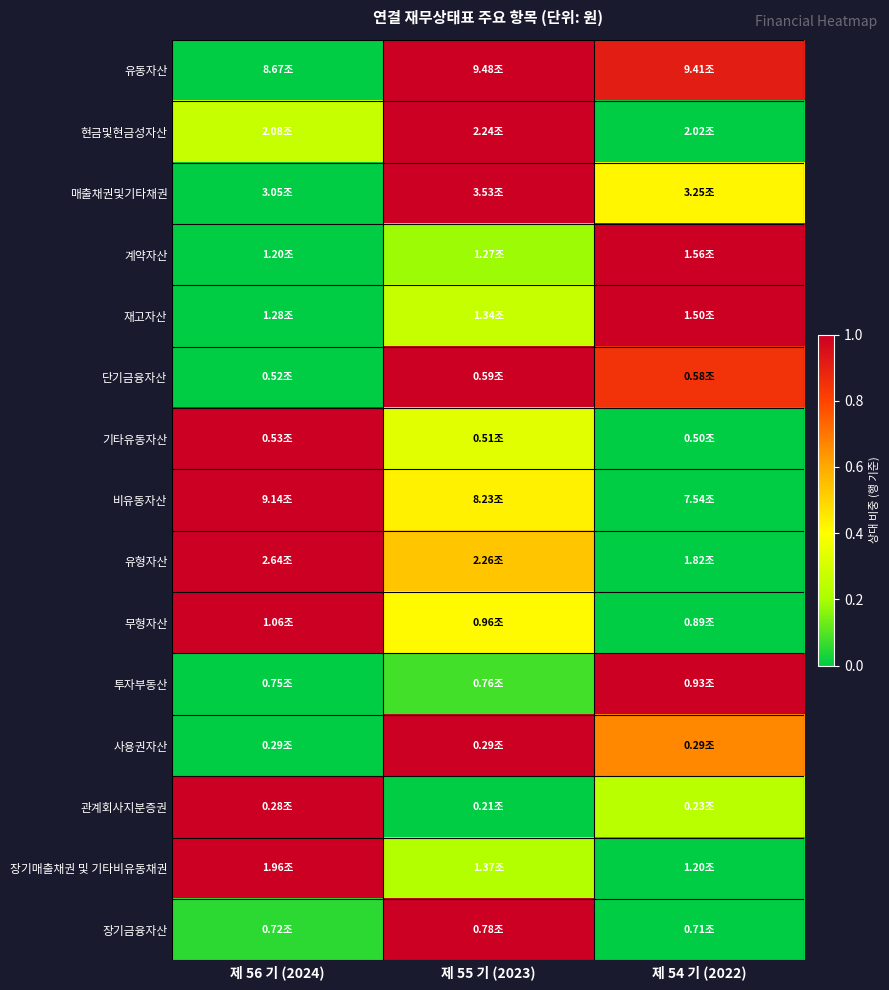

How many categories are shown in the chart?

3